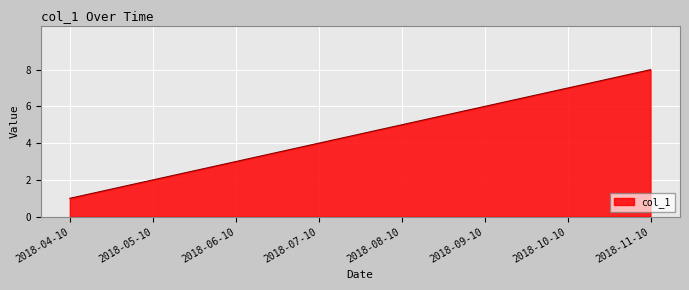

Reading left to right, transcribe all the data shown in this chart.

1	2	3	4	5	6	7	8